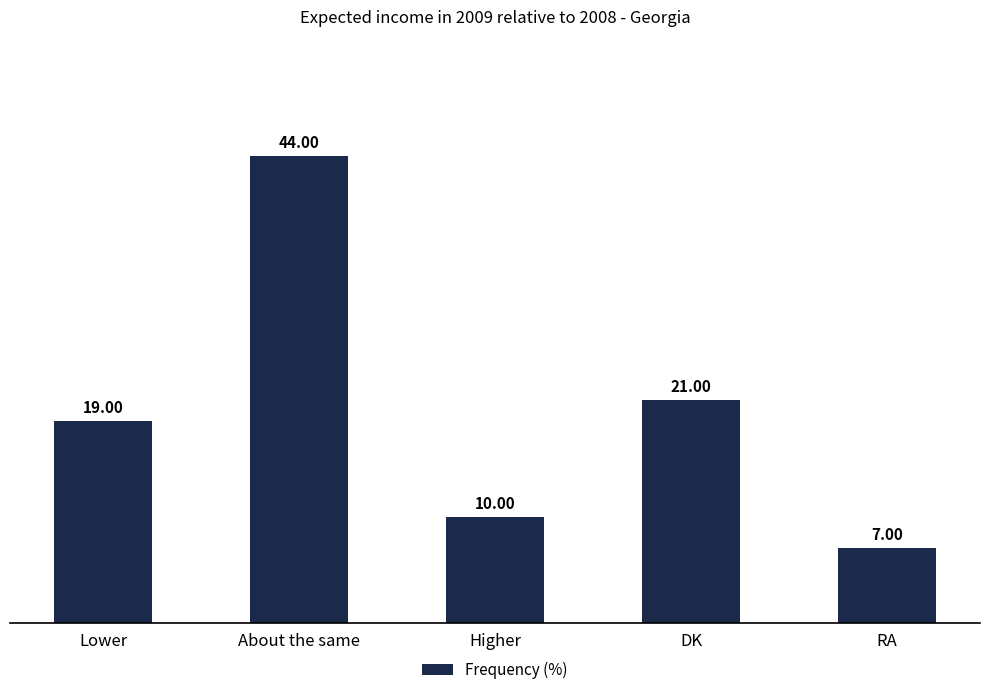

Is it true that the value at About the same is 44?

True